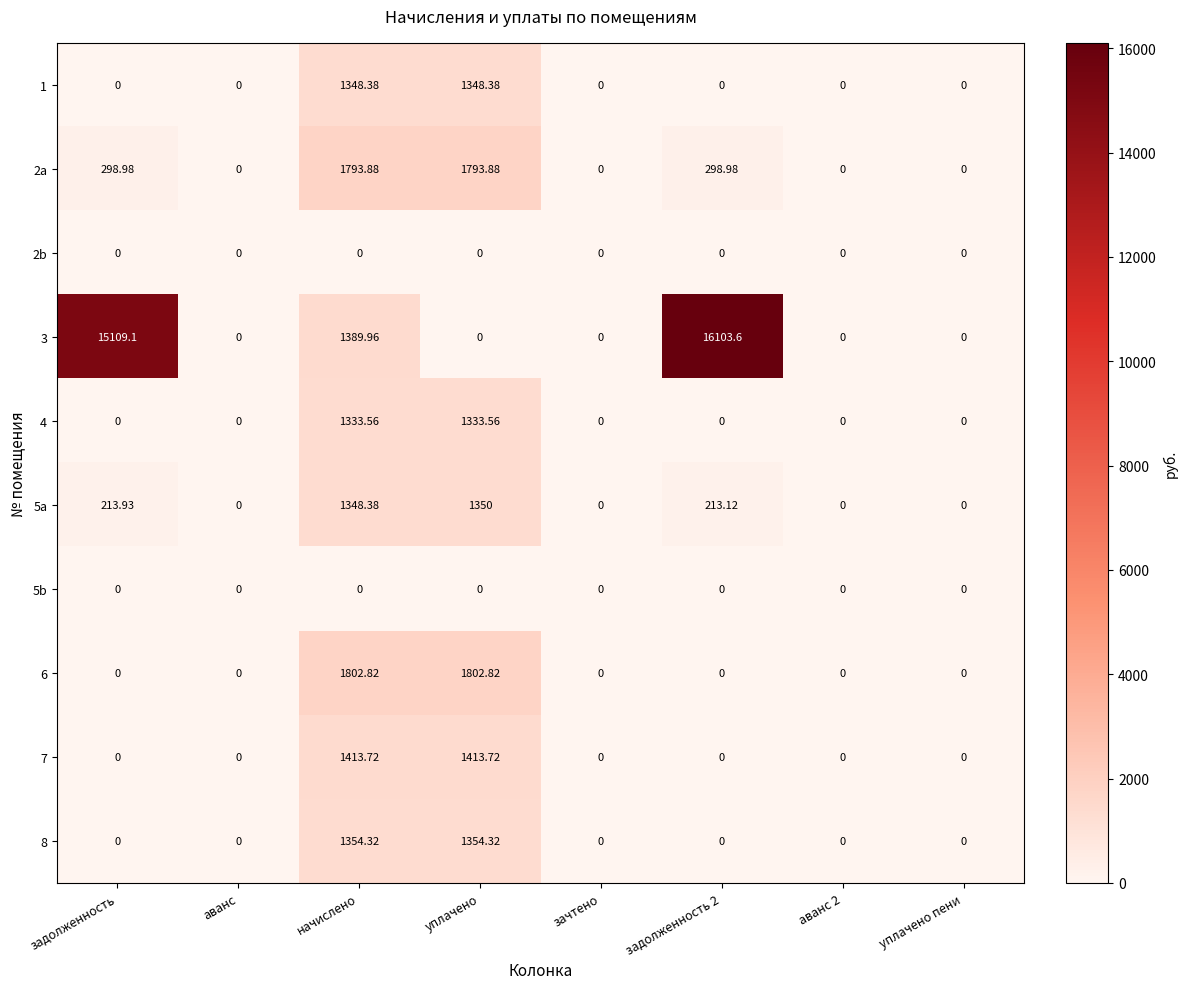

At which category is the sum across all series the highest?

задолженность 2